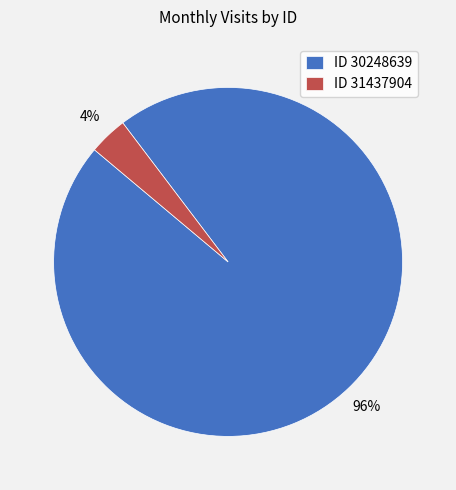

How many slices are in this pie chart?

2